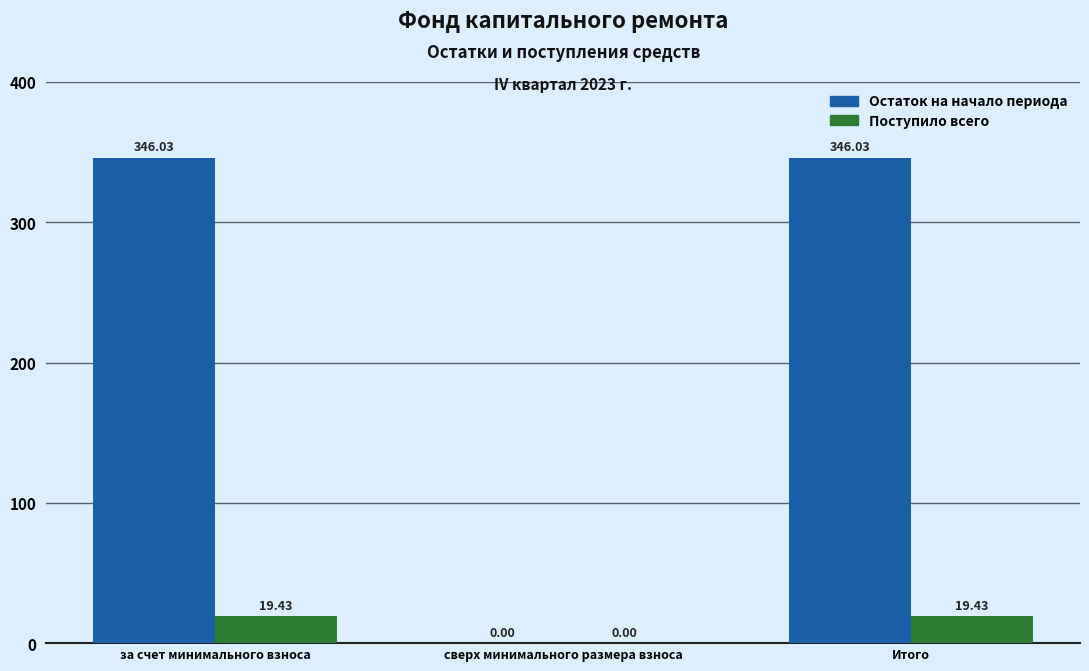

How many groups of bars are there?

3